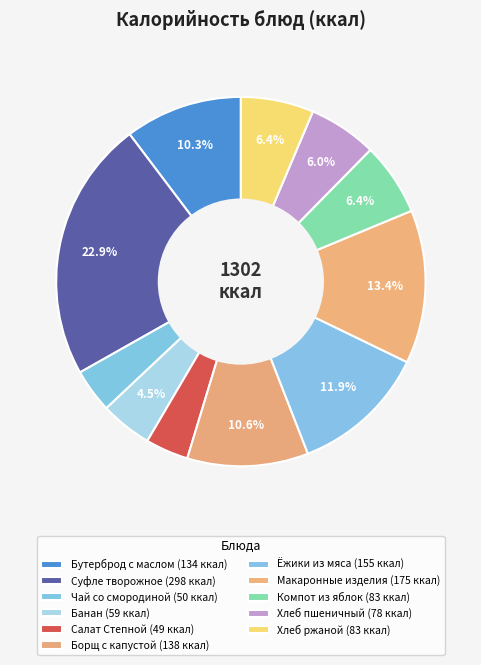

Count the number of slices in the pie.

11